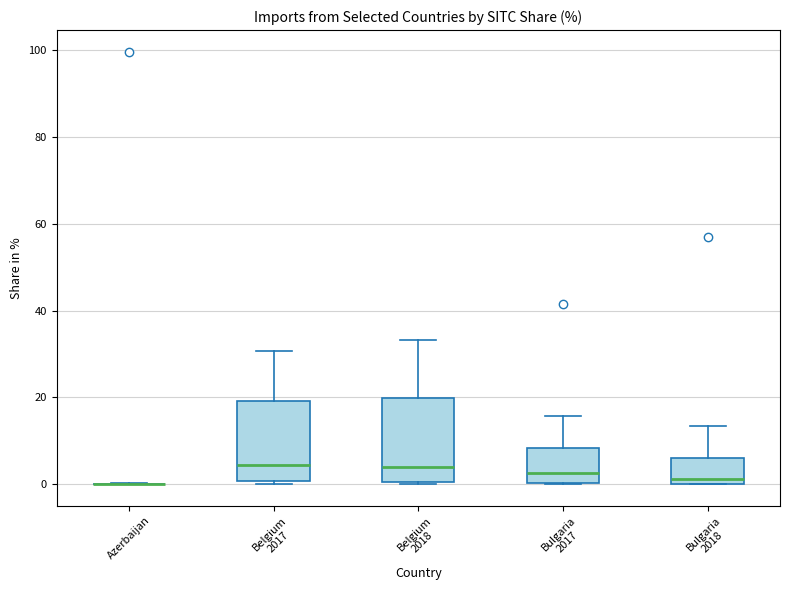

Reading left to right, transcribe this box plot: for each box, give where its median line is, the range the box spans, and where its two whiskers end, as read against the y-axis. The values are not printed on the chart, so give them approximately, as read against the axis.

Azerbaijan: box collapsed to a line at 0, whiskers 0 to 0
Belgium 2017: median 4, box 0 to 20, whiskers 0 (just below the box's lower edge) to 30
Belgium 2018: median 4, box 0 to 20, whiskers 0 (just below the box's lower edge) to 34
Bulgaria 2017: median 2, box 0 to 8, whiskers 0 to 16
Bulgaria 2018: median 2, box 0 to 6, whiskers 0 to 14